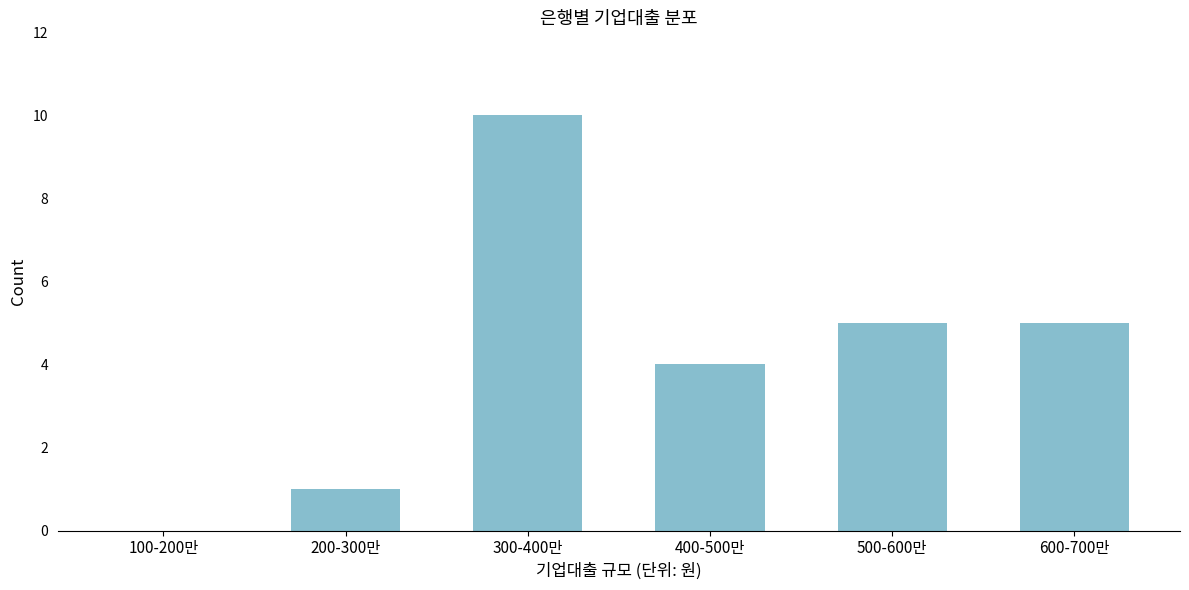

Reading left to right, extract all data points from this chart.

100-200만=0	200-300만=1	300-400만=10	400-500만=4	500-600만=5	600-700만=5